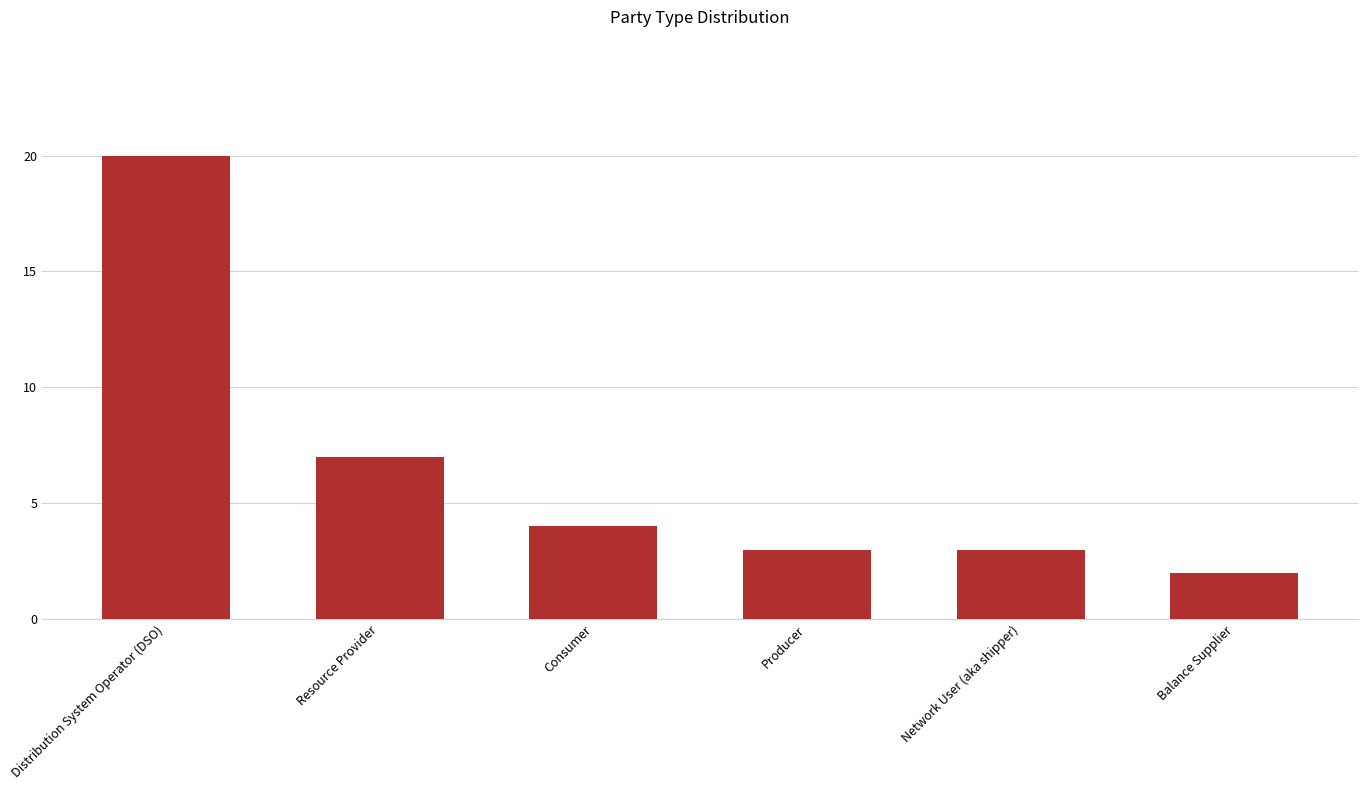

Reading left to right, transcribe all the data shown in this chart.

20	7	4	3	3	2